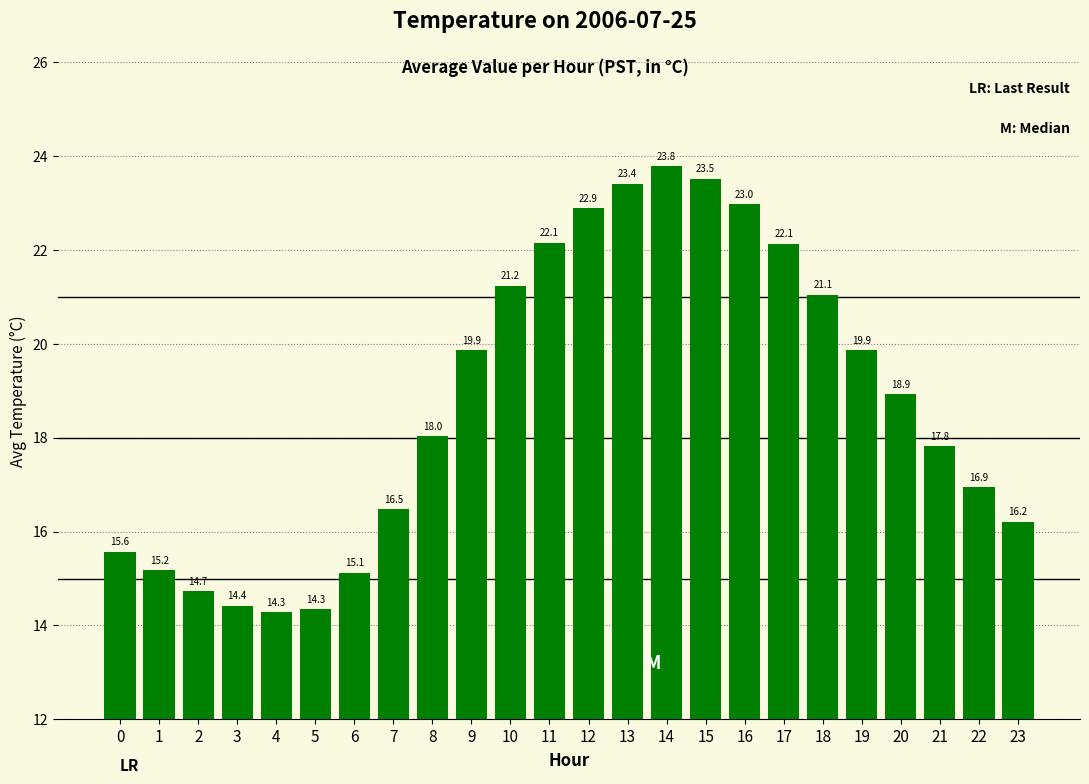

Which category has the highest value across all series?

14